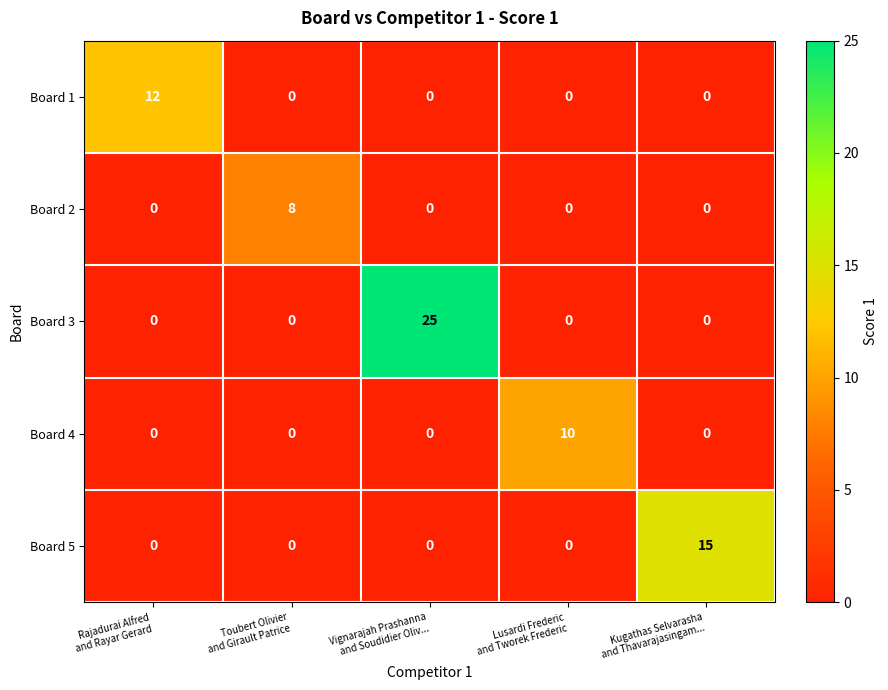

Rank the series by their maximum value, from lowest to highest.

Board 2, Board 4, Board 1, Board 5, Board 3